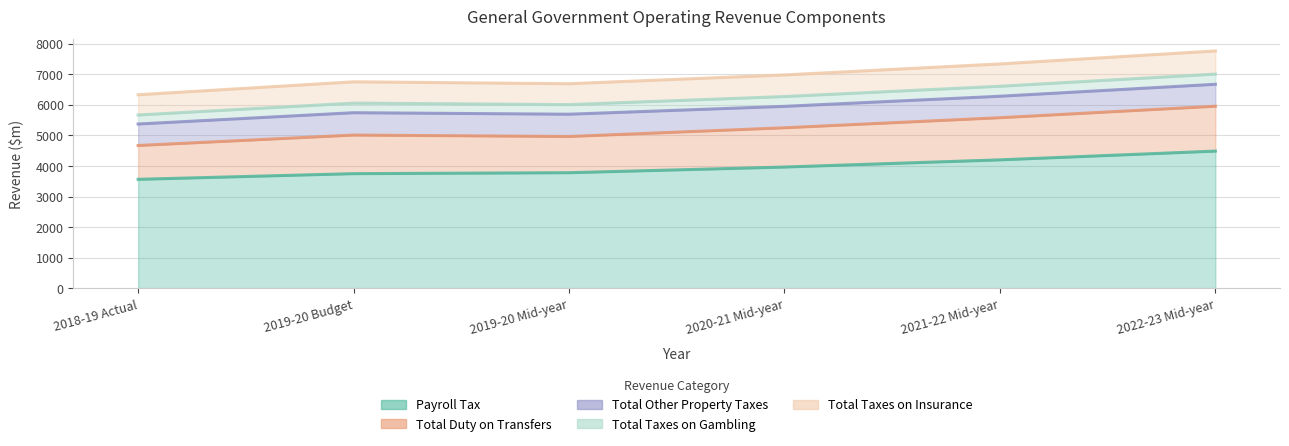

True or false: Total Duty on Transfers and Payroll Tax intersect in this chart.

False